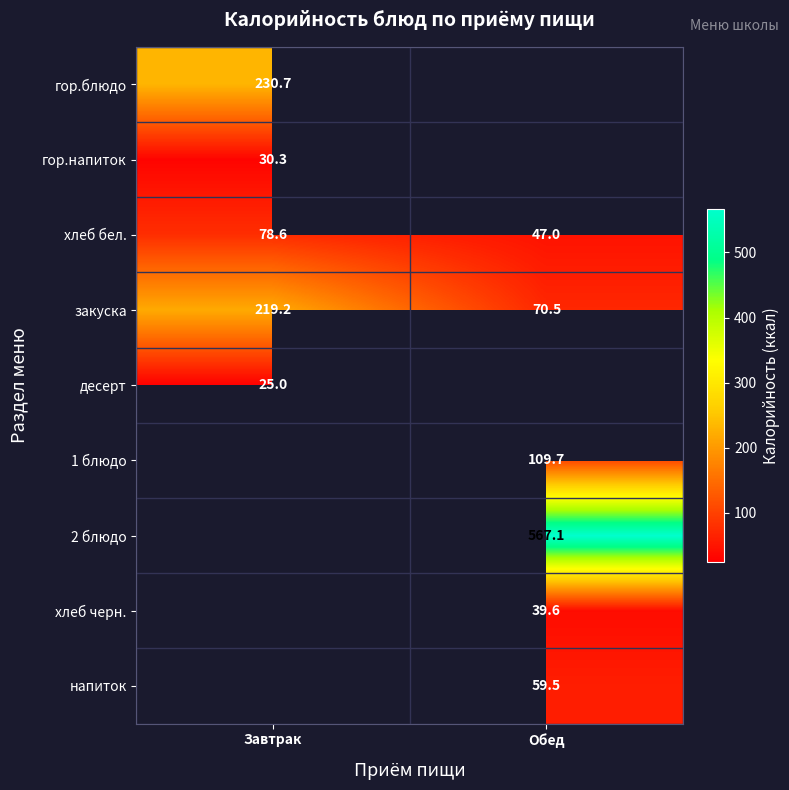

Where does the хлеб бел. series first go above 78?

Завтрак